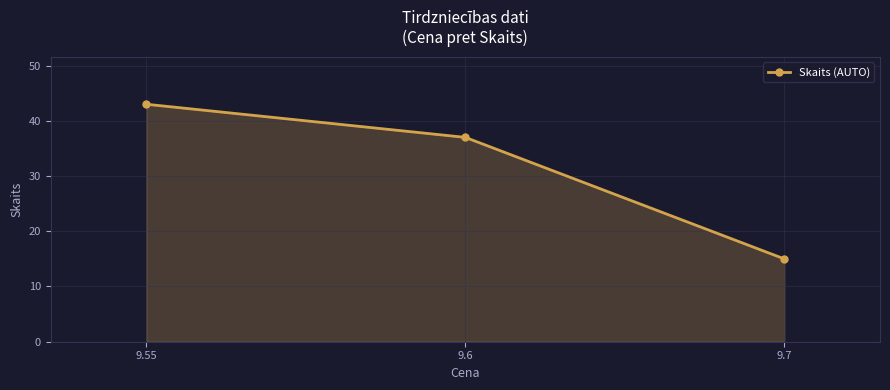

What is the minimum value shown in the chart?

15